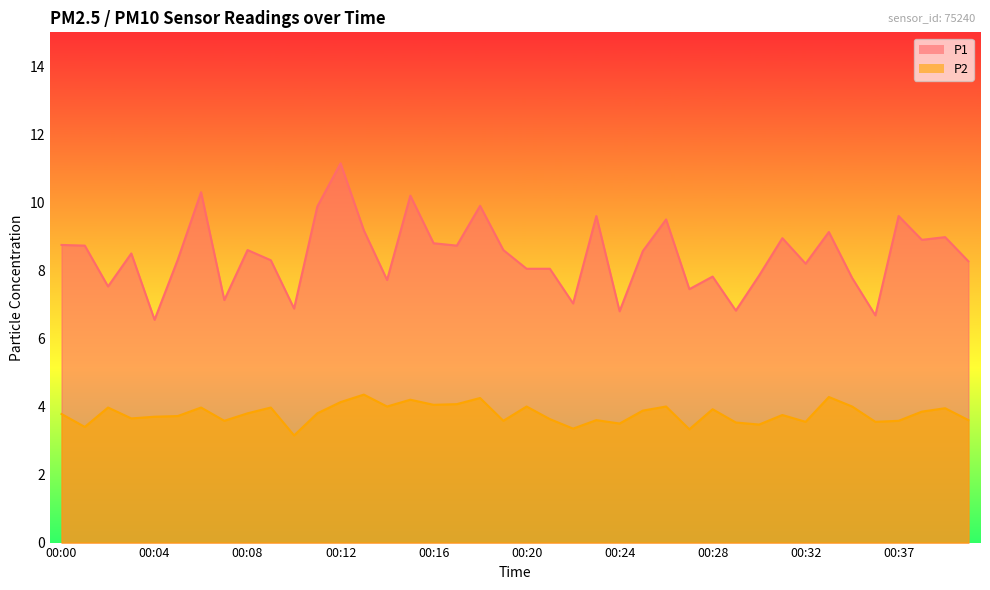

What is the difference between the maximum and minimum values in the P2 series?

1.2